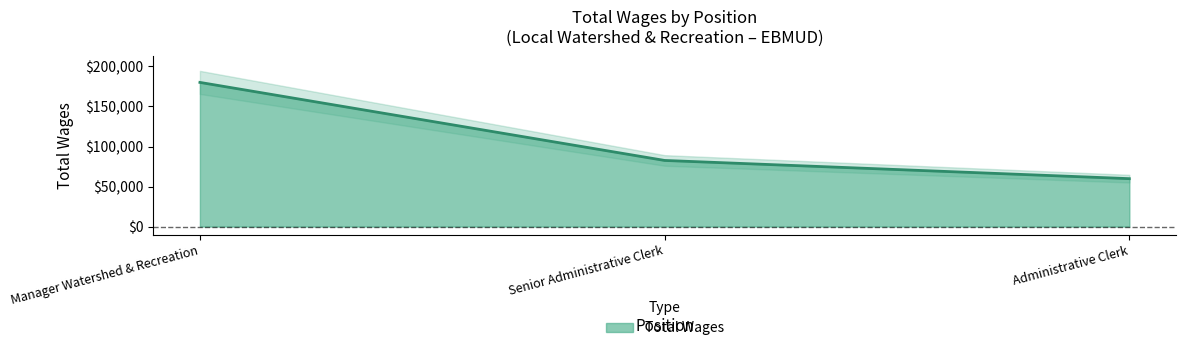

What is the difference between the maximum and minimum values?

120240